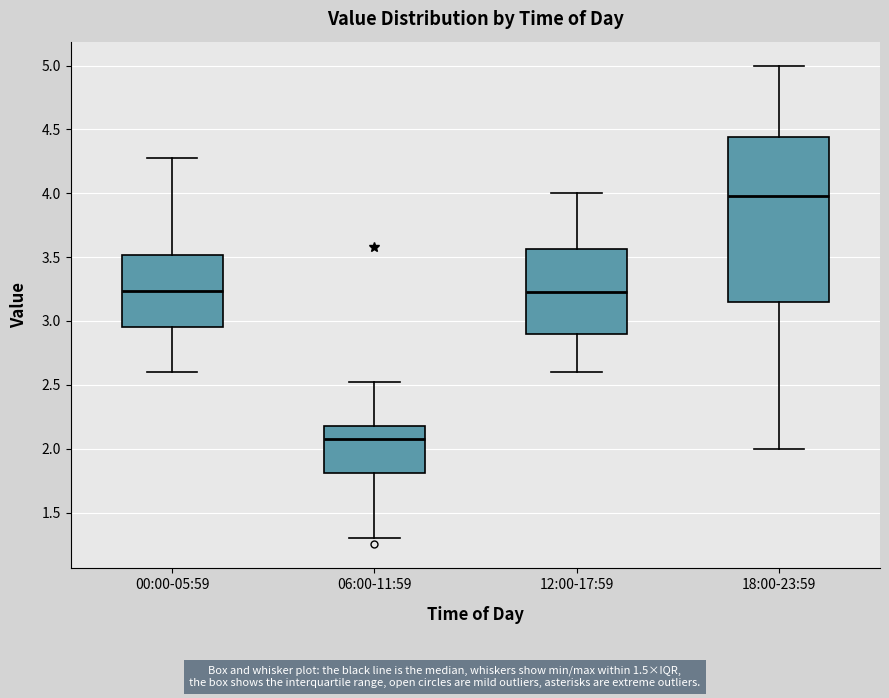

Reading left to right, transcribe this box plot: for each box, give where its median line is, the range the box spans, and where its two whiskers end, as read against the y-axis. The values are not printed on the chart, so give them approximately, as read against the axis.

00:00-05:59: median 3.25, box 2.95 to 3.50, whiskers 2.60 to 4.30
06:00-11:59: median 2.10, box 1.80 to 2.20, whiskers 1.30 to 2.50
12:00-17:59: median 3.25, box 2.90 to 3.55, whiskers 2.60 to 4.00
18:00-23:59: median 4.00, box 3.15 to 4.45, whiskers 2.00 to 5.00